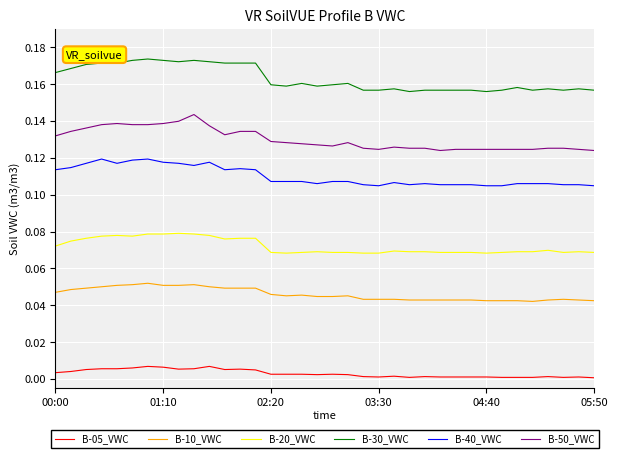

Rank the series by their maximum value, from lowest to highest.

B-05_VWC, B-10_VWC, B-20_VWC, B-40_VWC, B-50_VWC, B-30_VWC